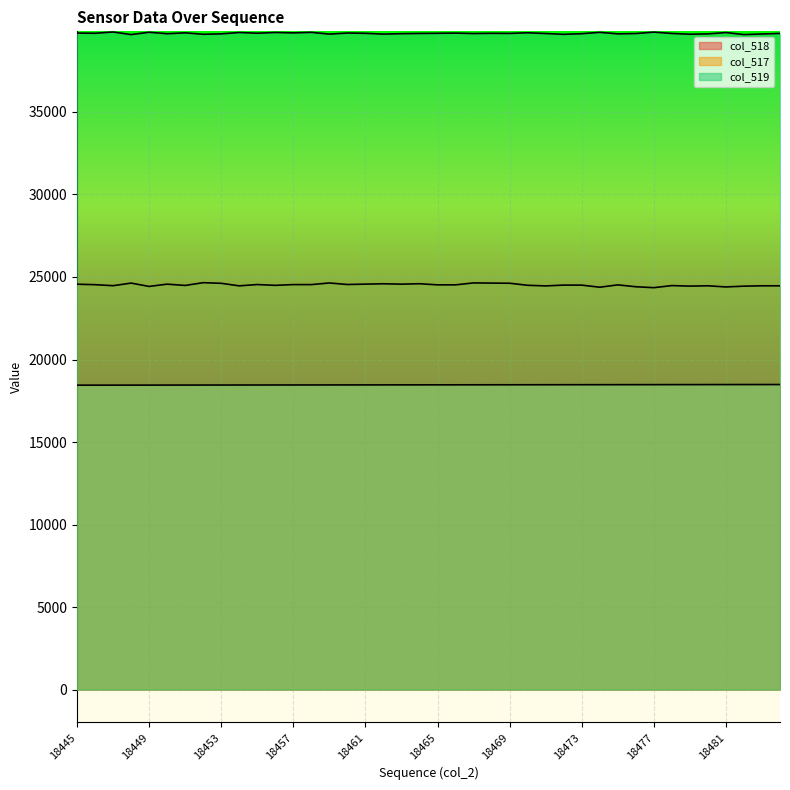

At which label is col_518 closest to 18464?

18464